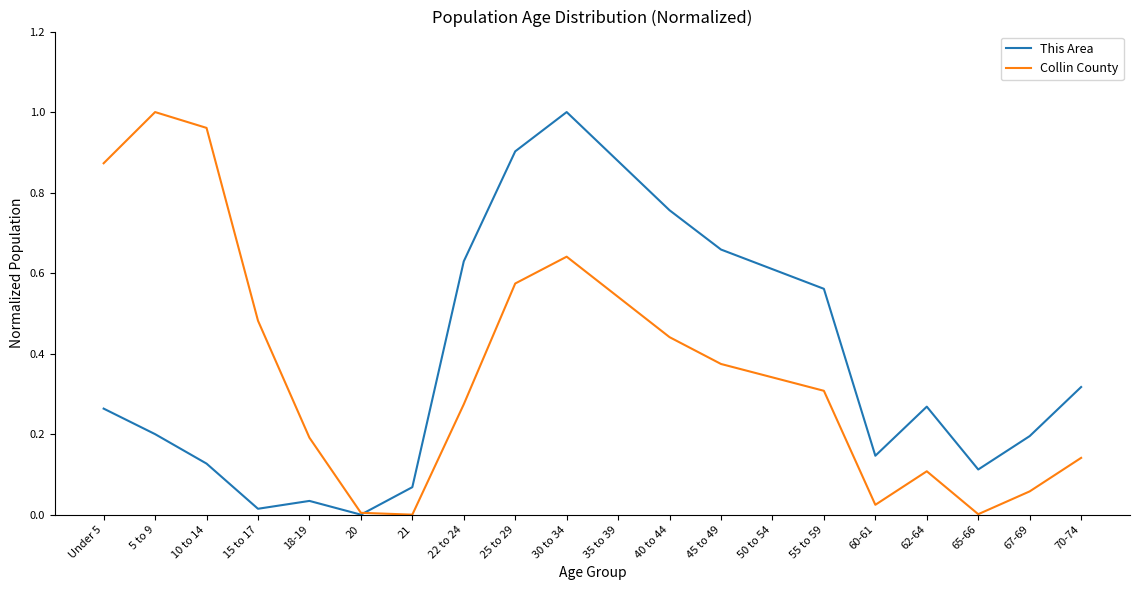

Is it true that Collin County equals 1.7 at 10 to 14?

False